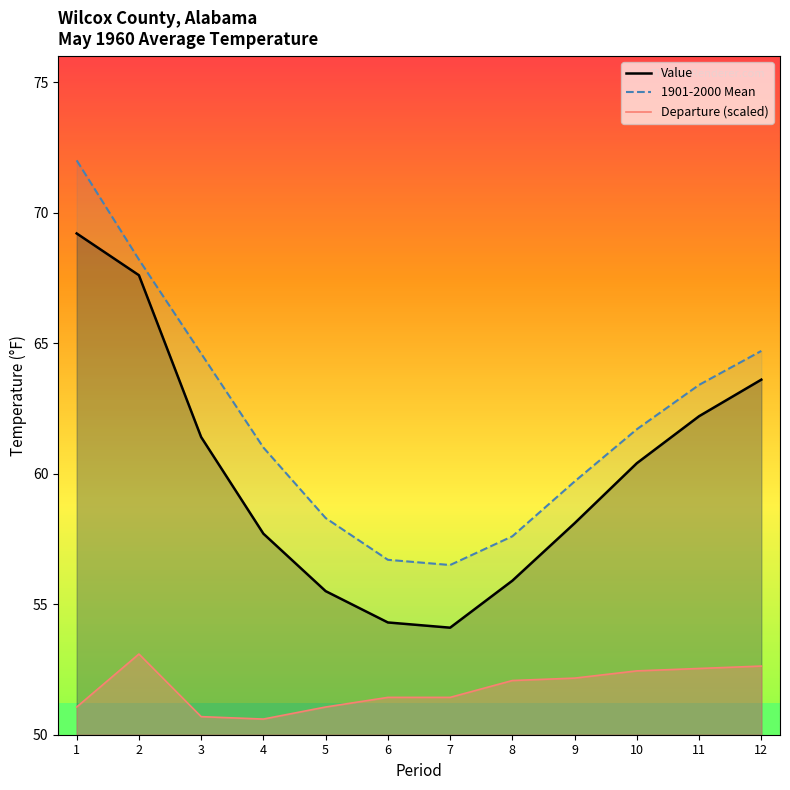

List the labels in order of Value value, largest first.

1, 2, 12, 11, 3, 10, 9, 4, 8, 5, 6, 7